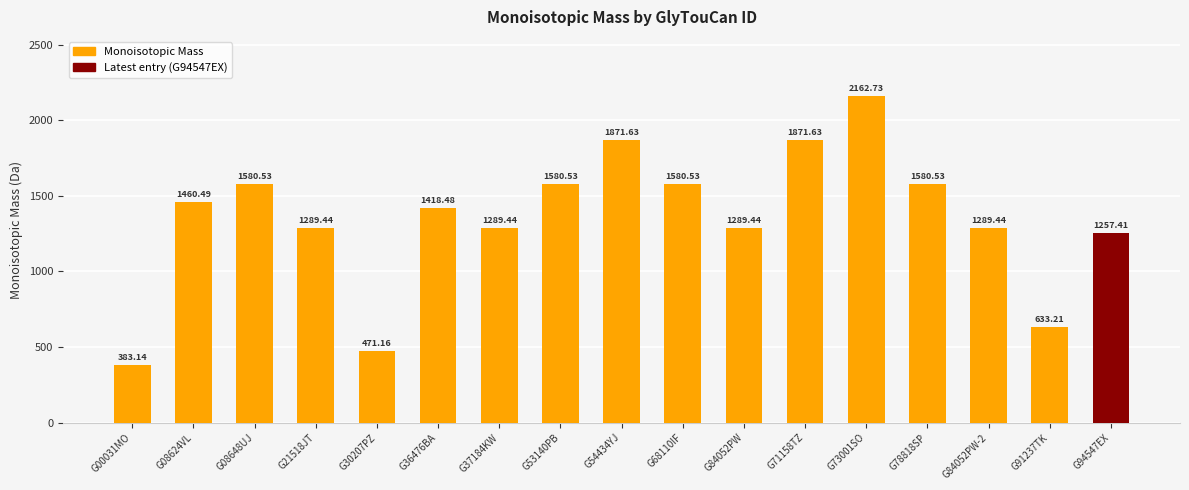

What position from the right is G37184KW?

11